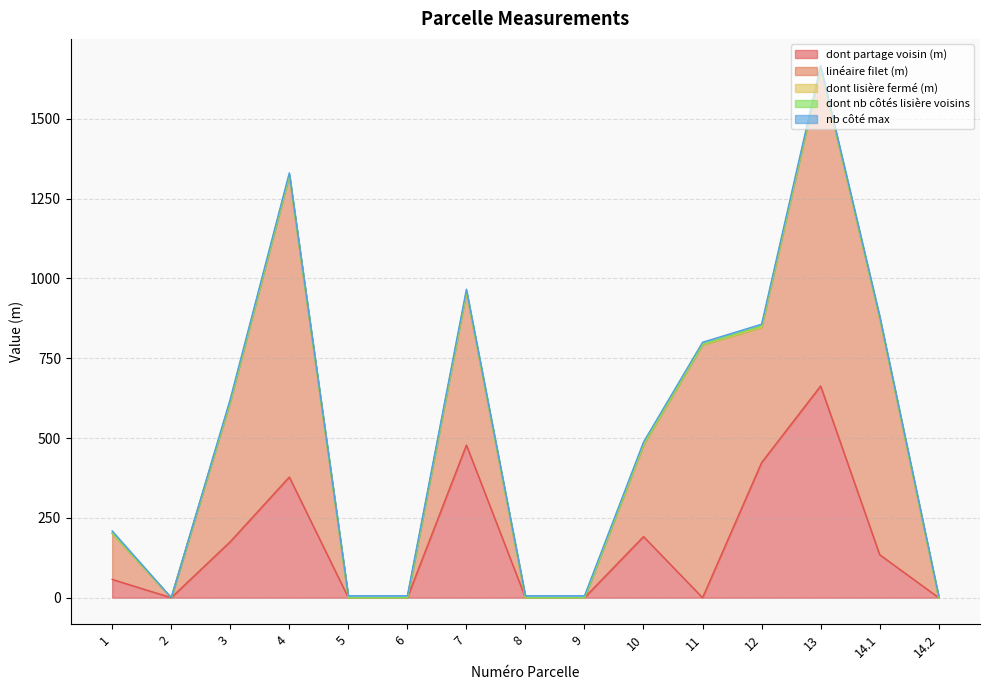

Which series has the largest total across all categories?

linéaire filet (m)